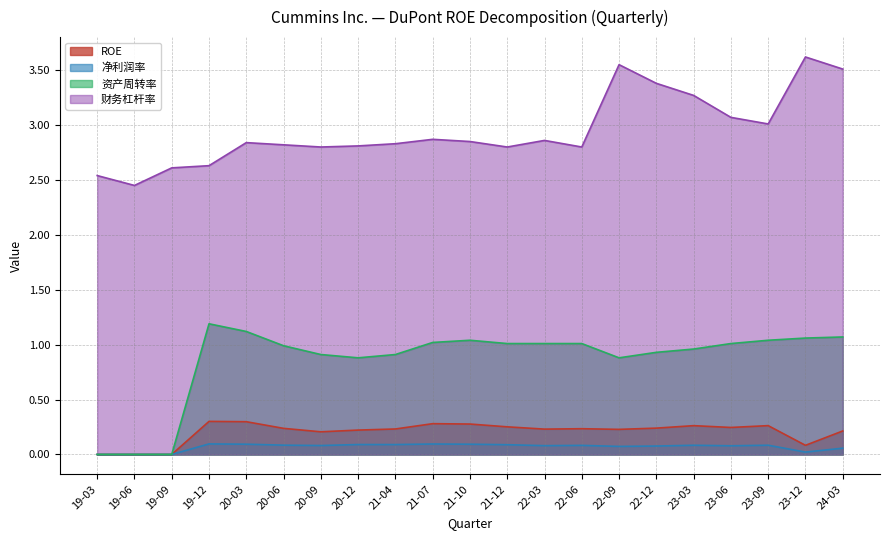

True or false: ROE has a value of 0.4 at 23-09.

False